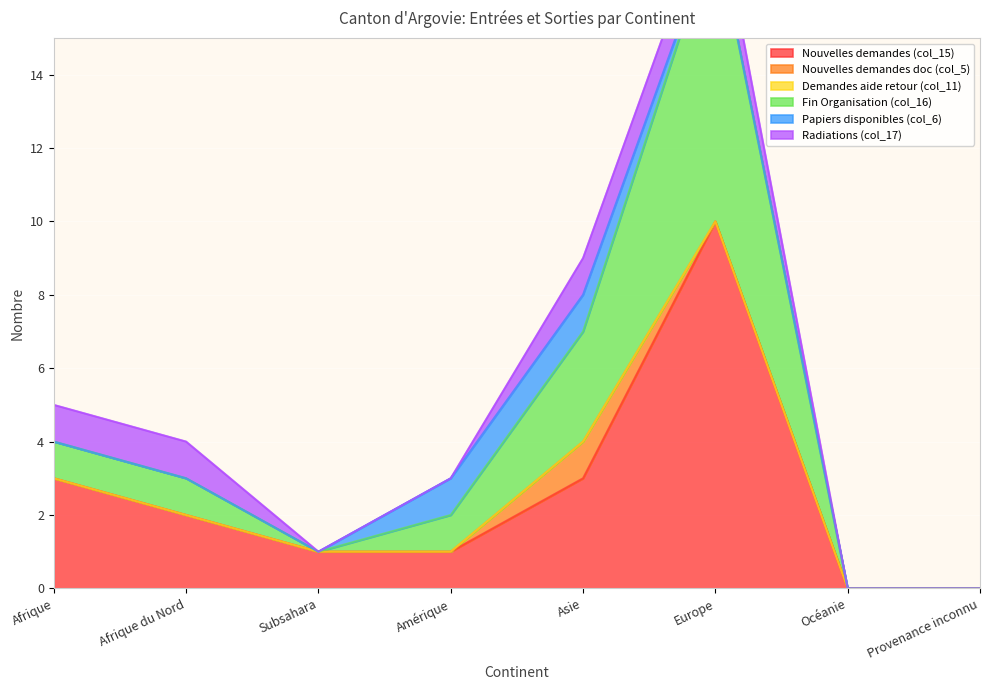

What is the difference between the maximum and minimum values in the Papiers disponibles (col_6) series?

1